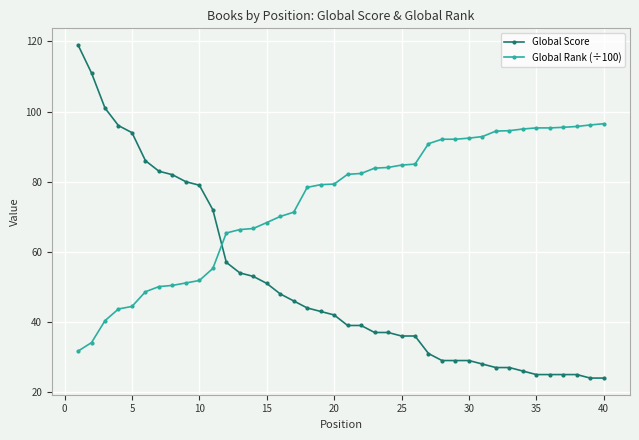

Which series has the largest total across all categories?

Global Rank (÷100)